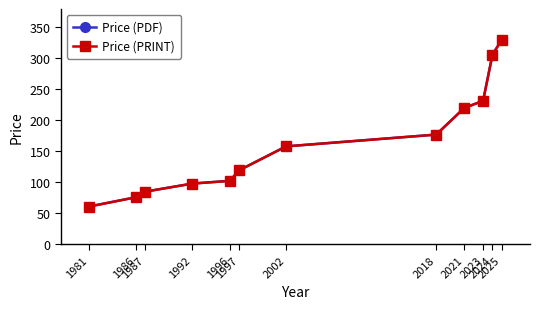

Is this an area chart (filled region under the line)?

No